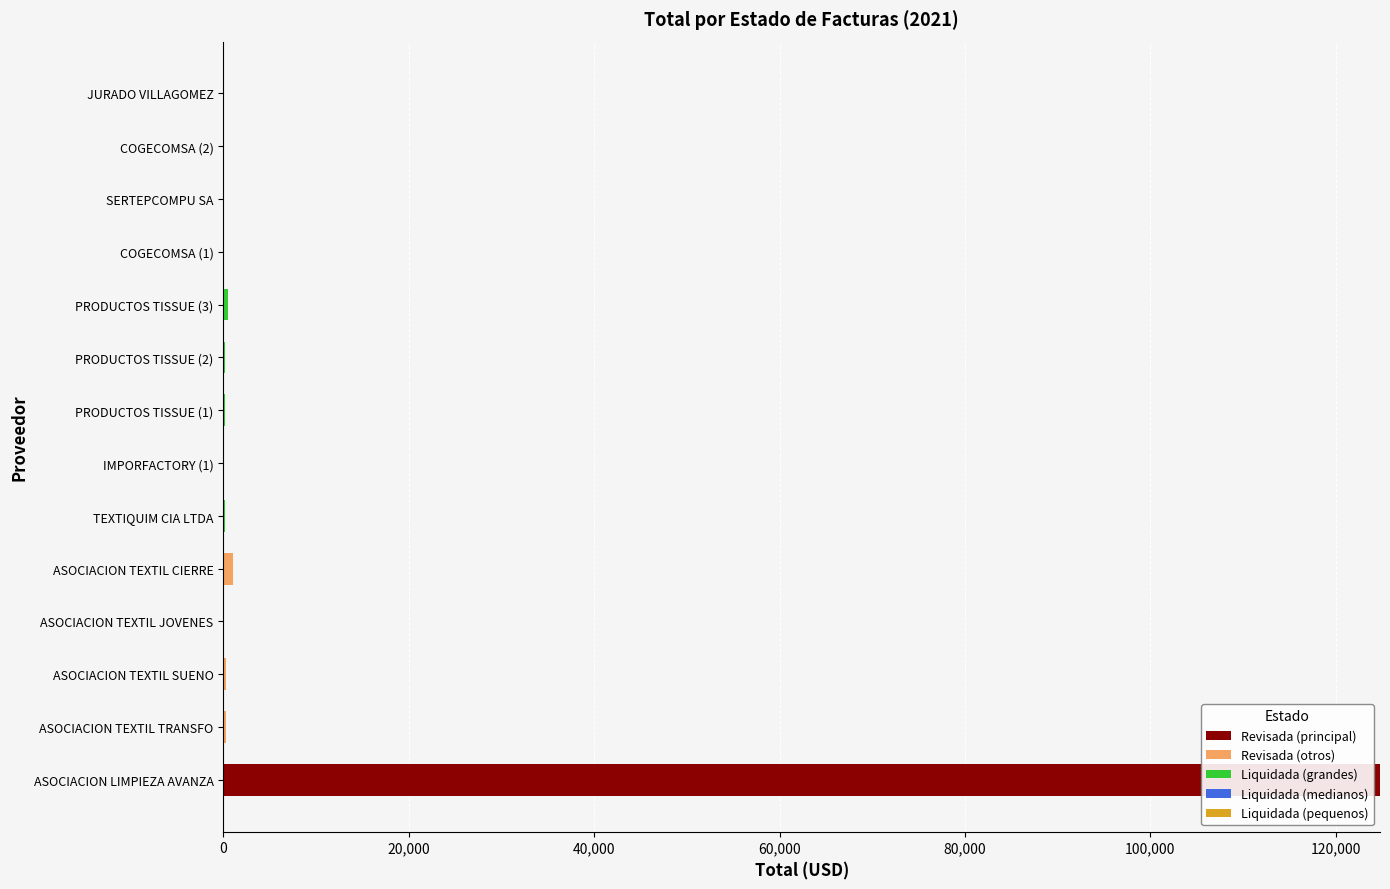

The Revisada (principal) series shows 43243.0 at ASOCIACION LIMPIEZA AVANZA. True or false?

False